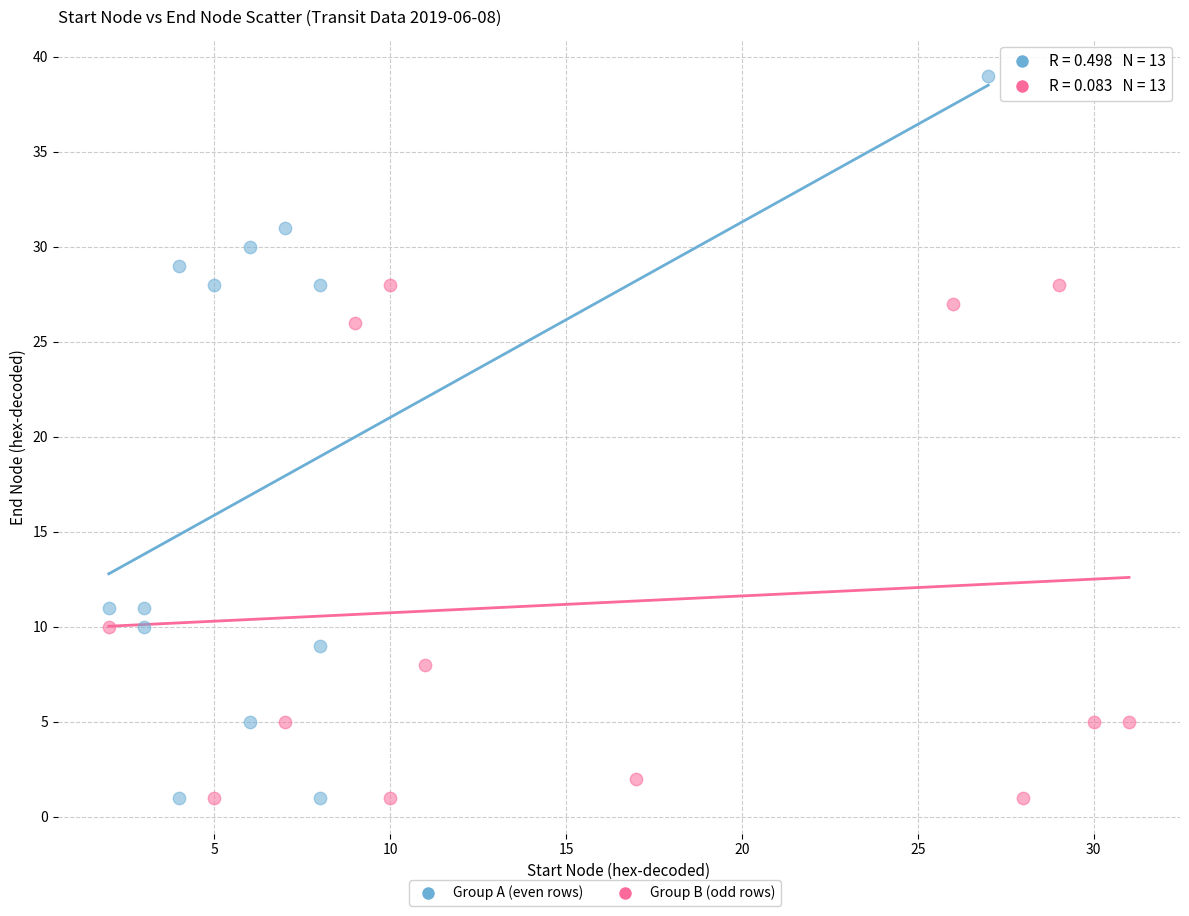

Which series reaches the maximum Y coordinate?

Group A (even rows)